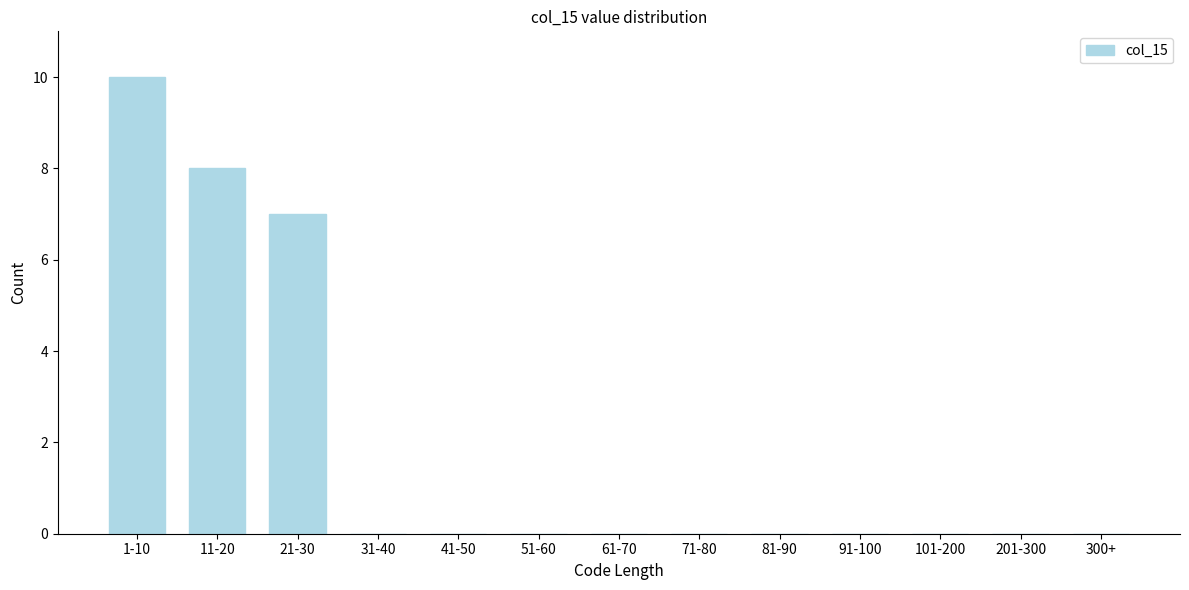

Reading left to right, list all the values displayed in this chart.

1-10=10	11-20=8	21-30=7	31-40=0	41-50=0	51-60=0	61-70=0	71-80=0	81-90=0	91-100=0	101-200=0	201-300=0	300+=0